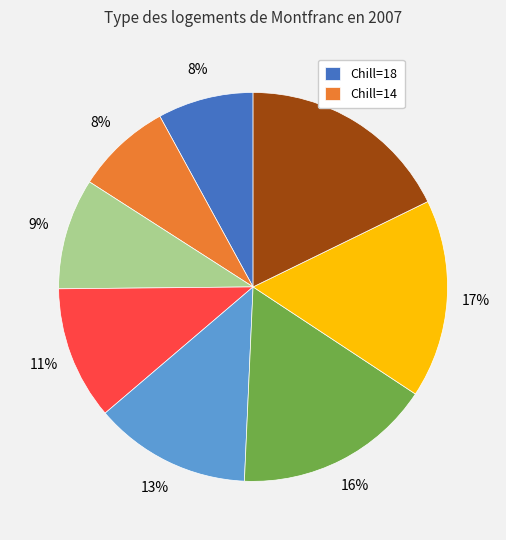

Is there any slice that represents more than half of the pie?

No